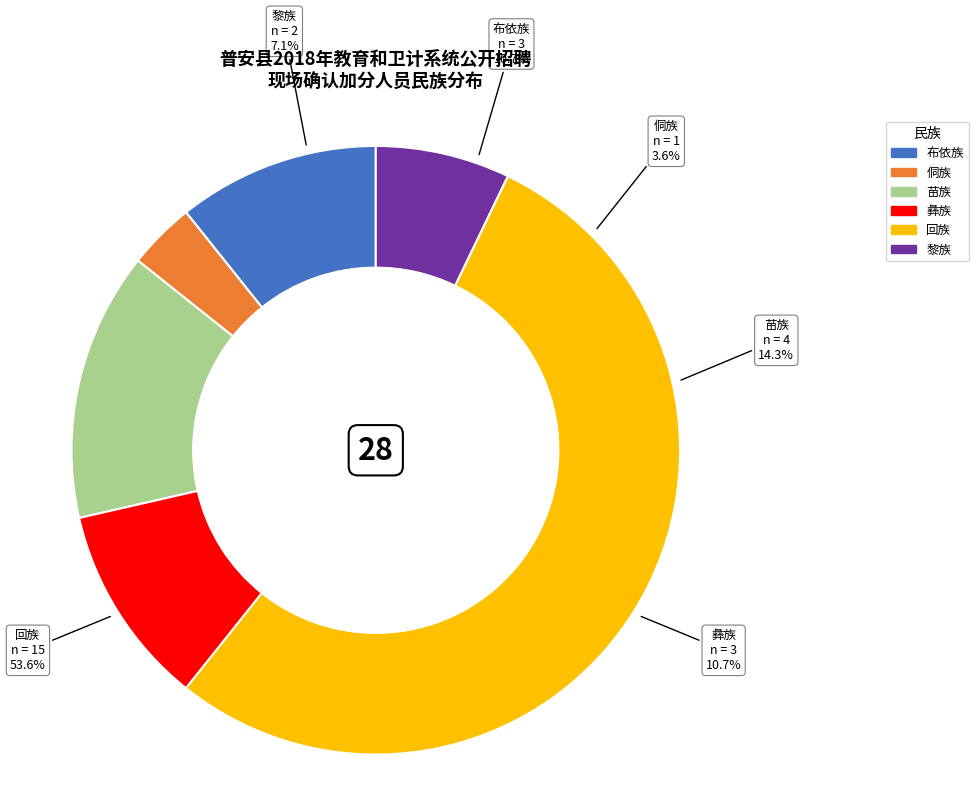

To the nearest percent, what is the difference between the largest and smallest slice percentages?

50%